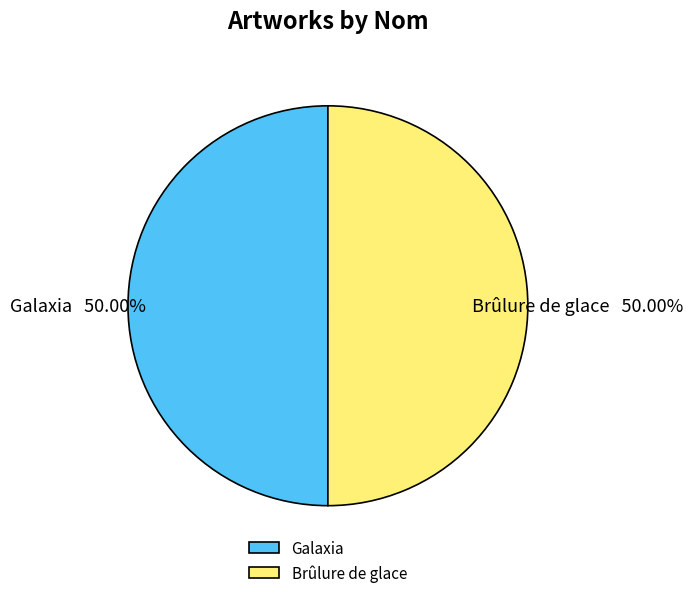

What is the ratio of the value at Brûlure de glace to the value at Galaxia?

1.0